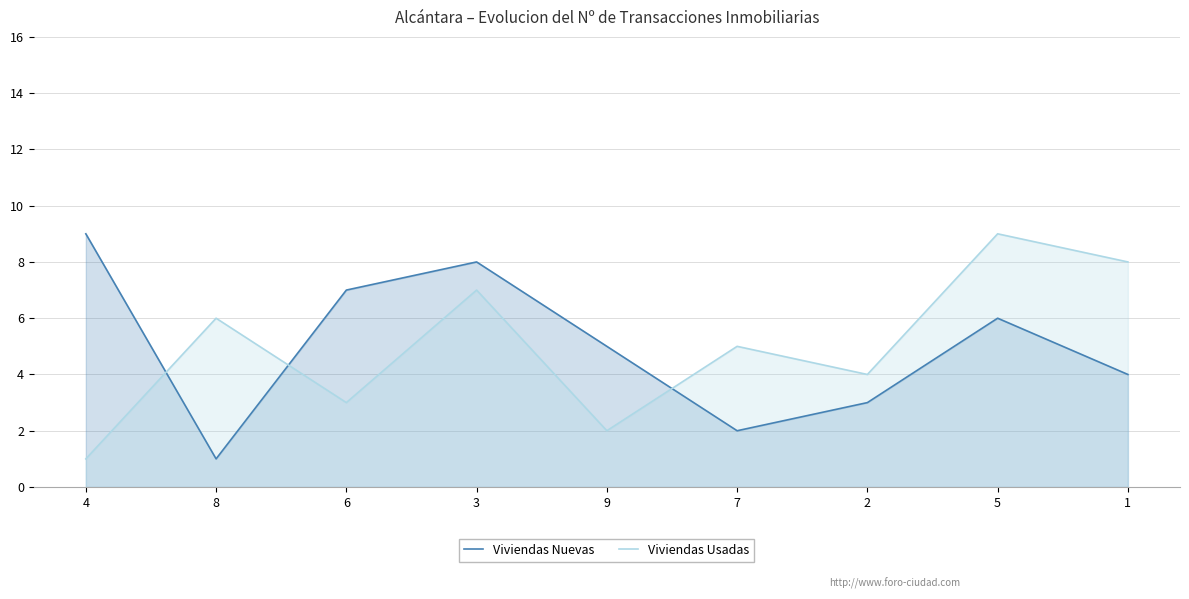

Where is Viviendas Nuevas nearest to the value 5?

9